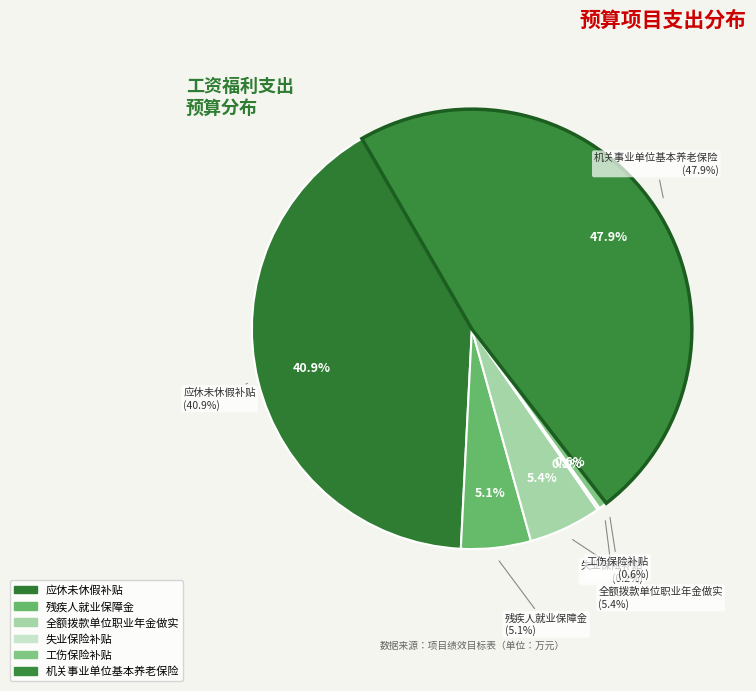

To the nearest percent, what is the average slice percentage?

17%